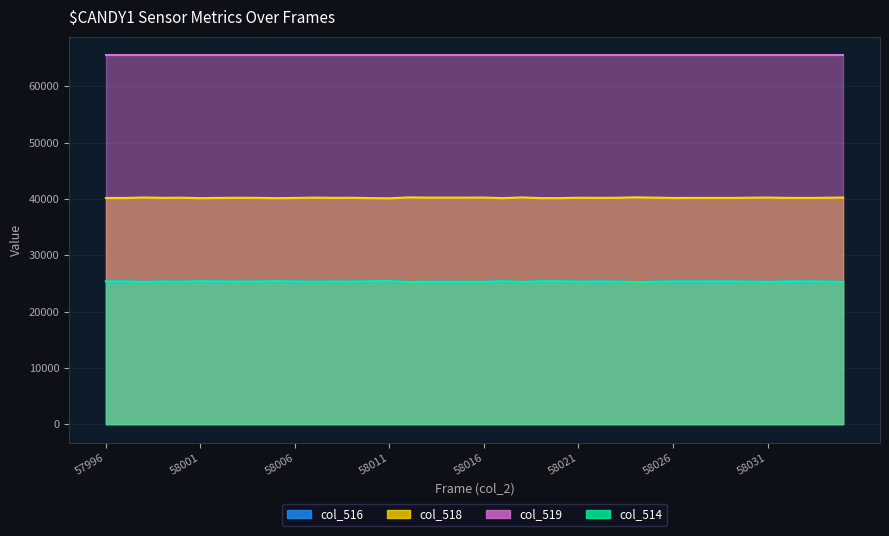

What is the value of the col_518 point at the 2nd from the left?

40179